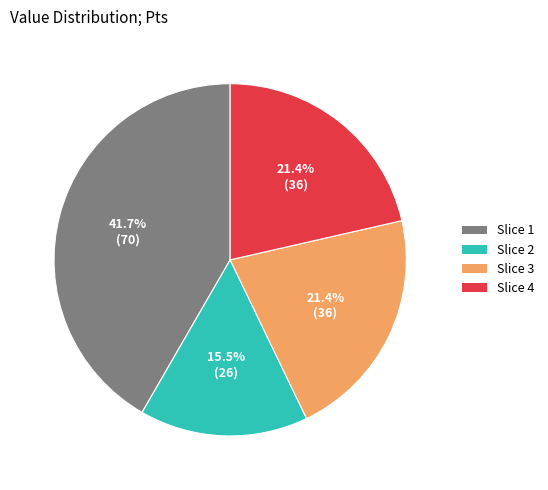

What is the largest slice in the pie chart?

Slice 1